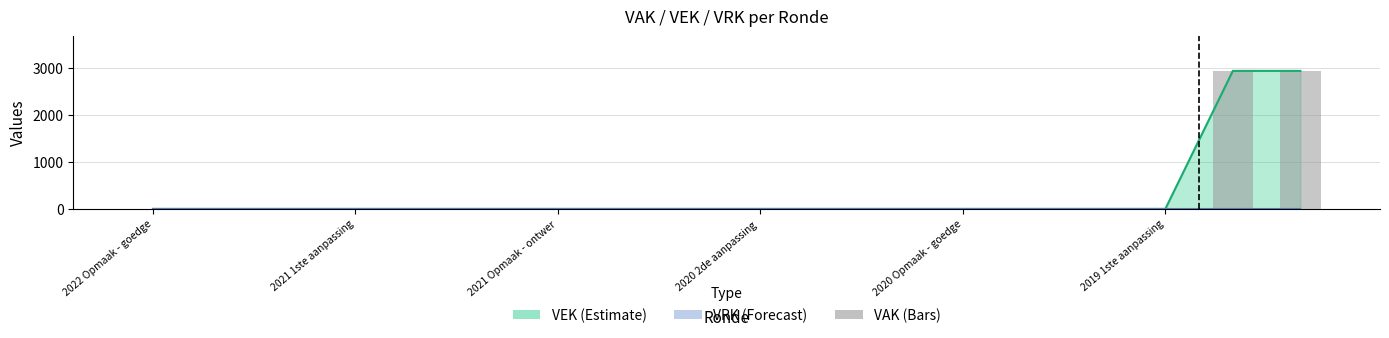

The value at 11 is 0. True or false?

True